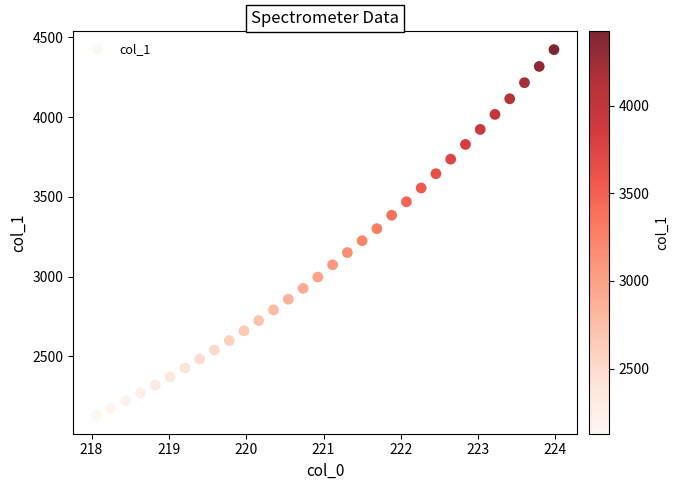

What is the range of Y values (max minus min)?

2294.8